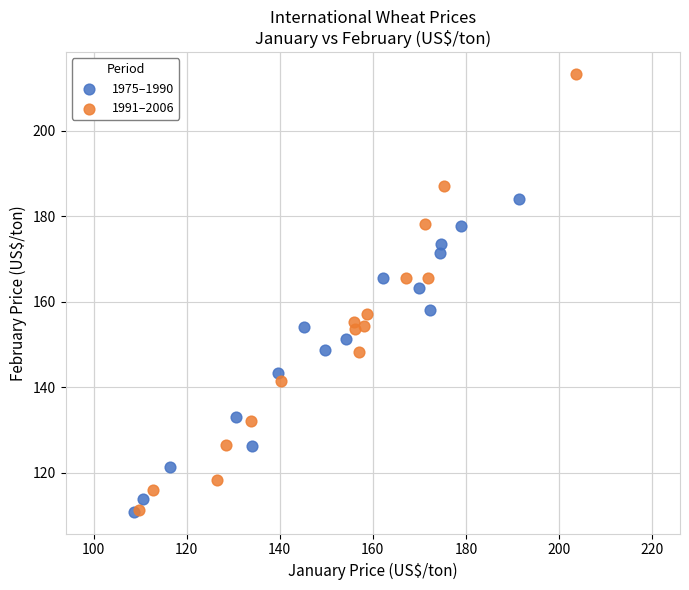

Which series reaches the maximum Y coordinate?

1991–2006